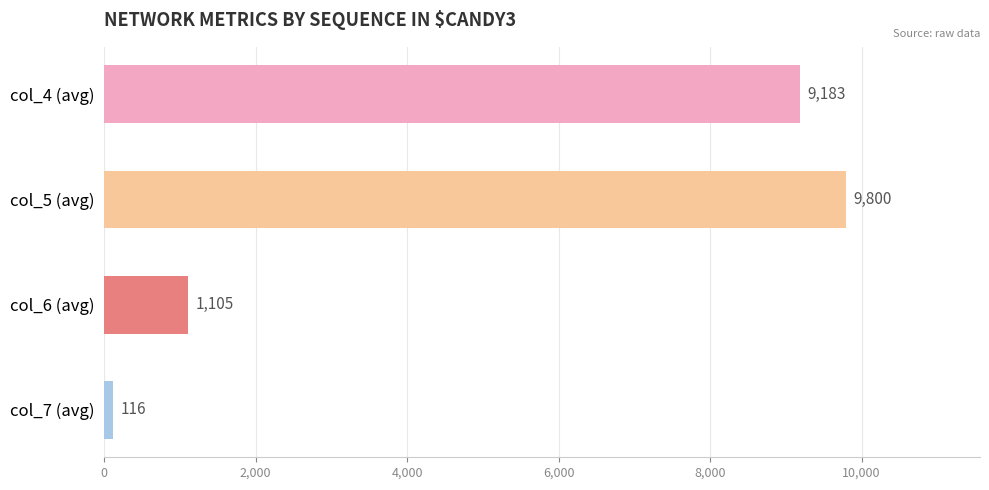

True or false: the data shows 9183 at col_4 (avg).

True